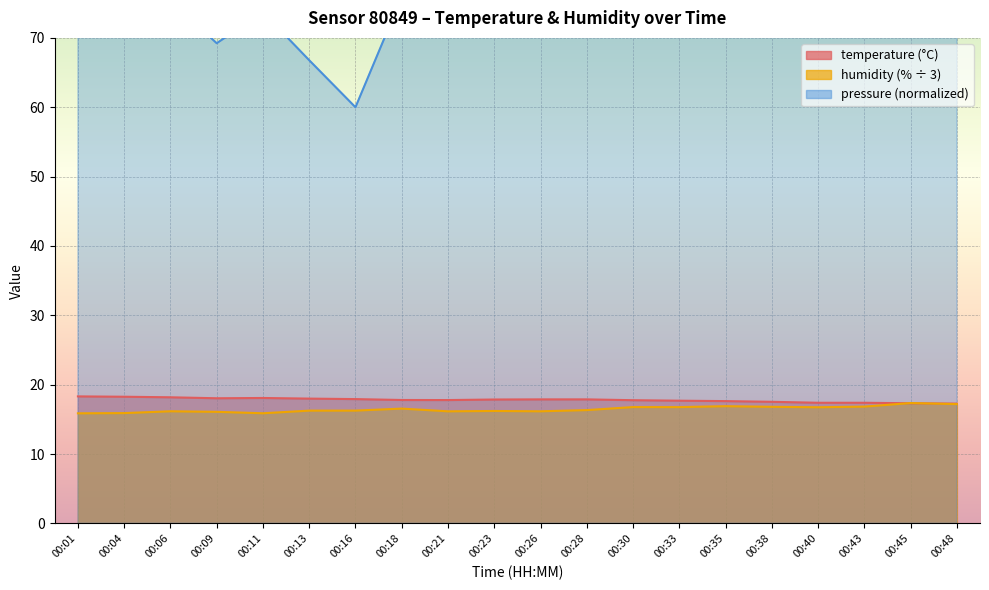

What is the difference between the highest and lowest values at 00:35?

0.7